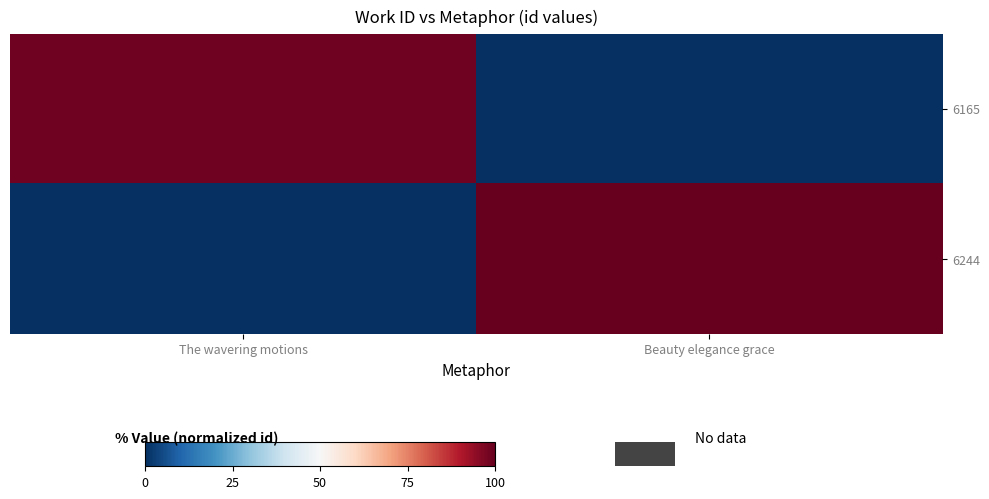

Which series has the largest total across all categories?

6244